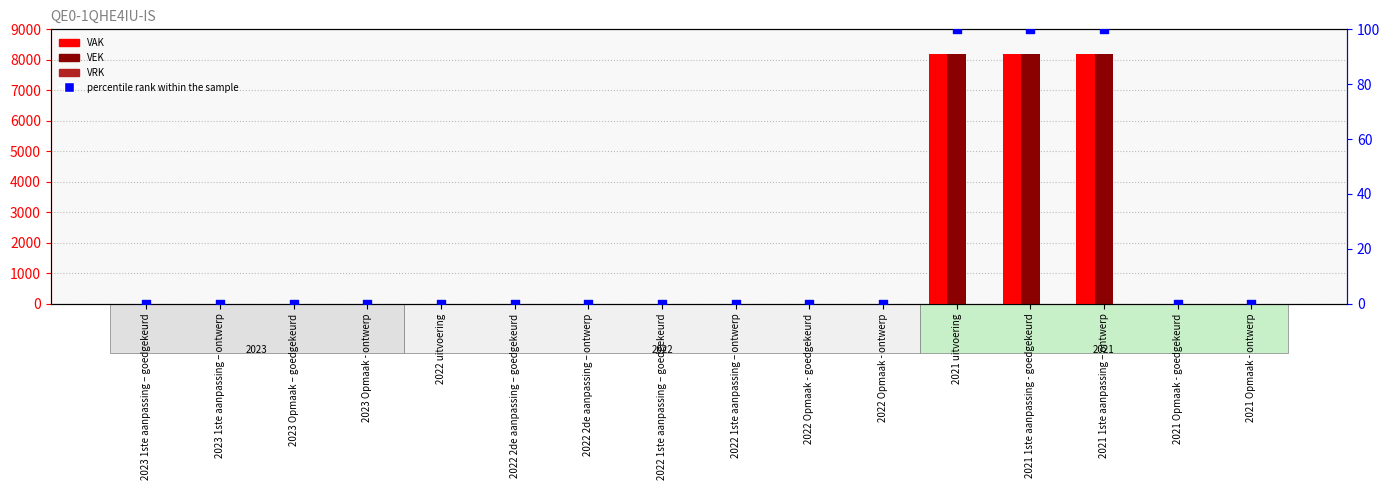

Which series reaches the minimum Y coordinate?

VAK